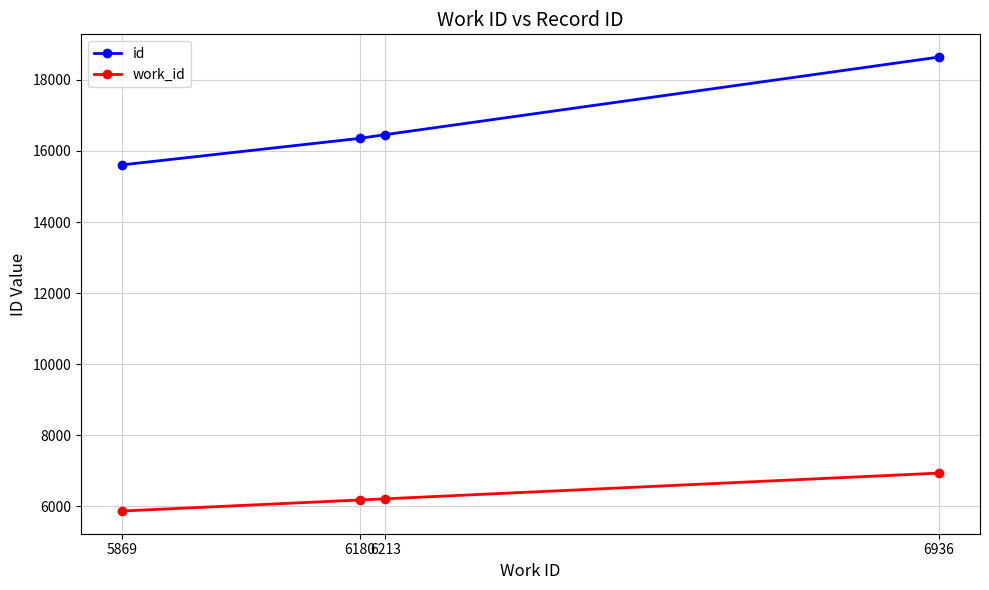

What are all the series names shown in the legend?

id, work_id